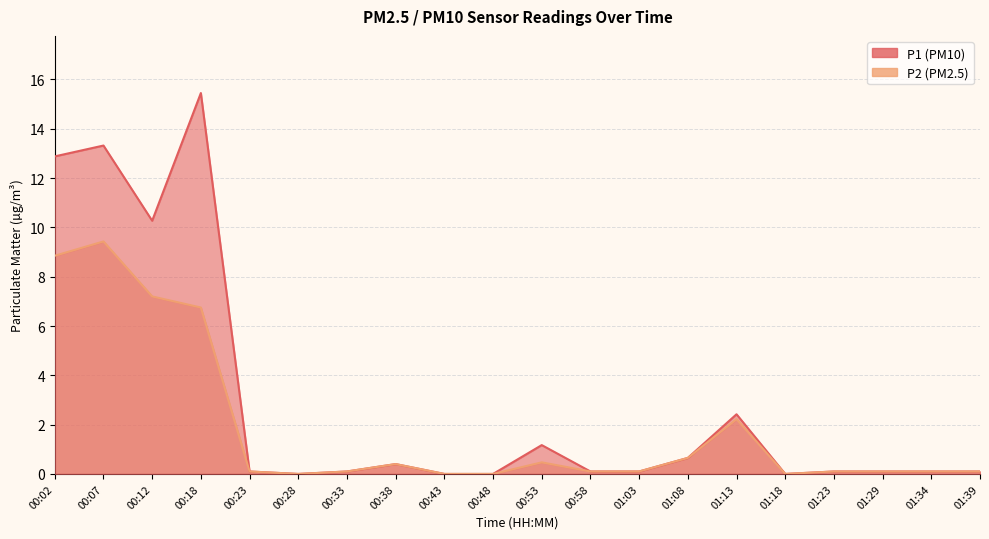

At how many categories does at least one series exceed 8?

4